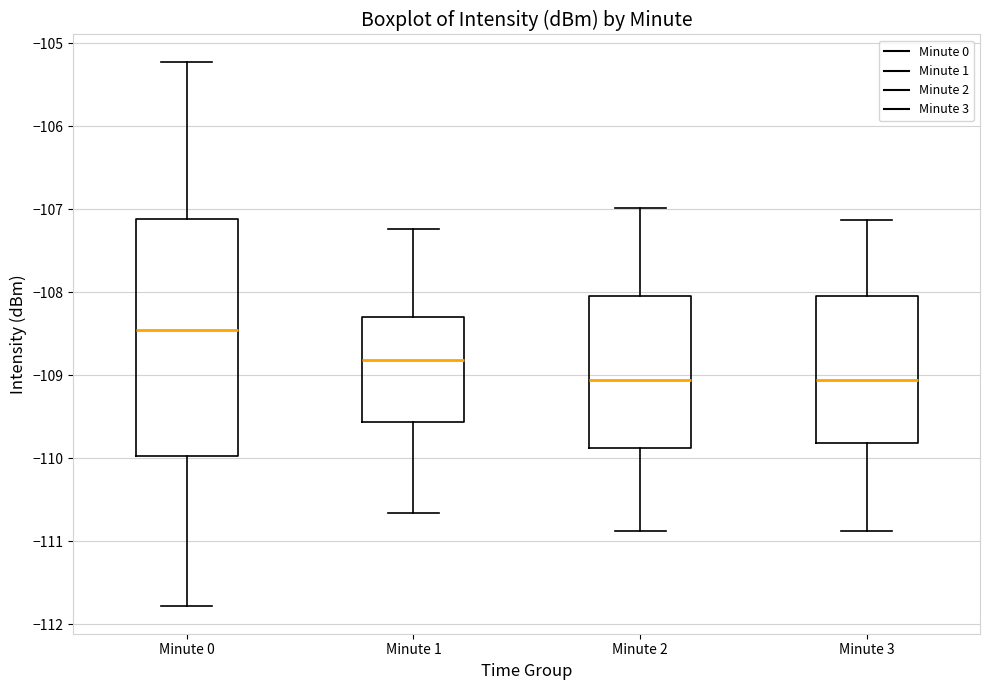

Which box is the tallest, from its lower edge to its upper edge?

Minute 0